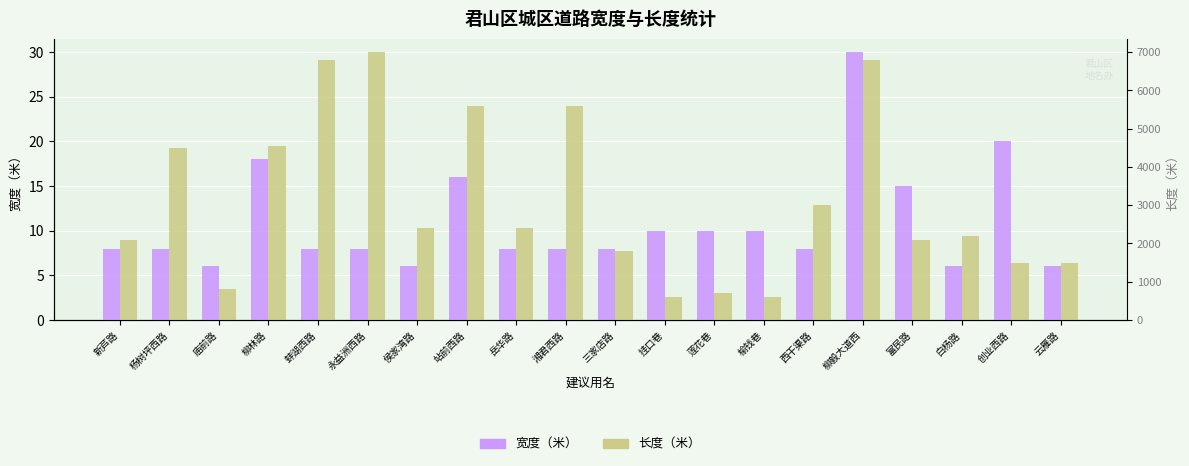

Is it true that 长度（米）（缩放至宽度轴） equals 2.6 at 榆钱巷?

True